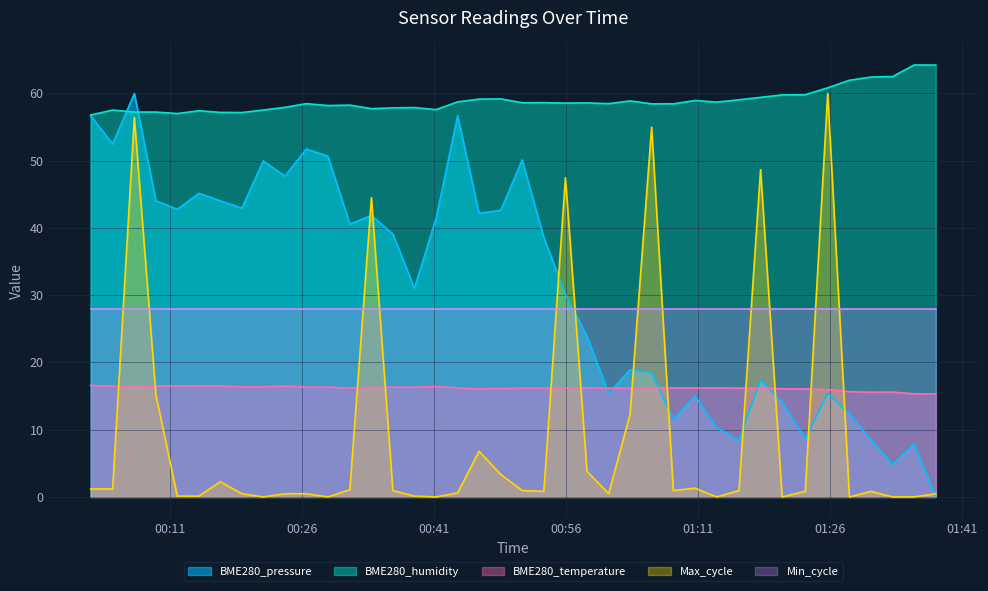

What is the minimum value for Min_cycle?

28.0